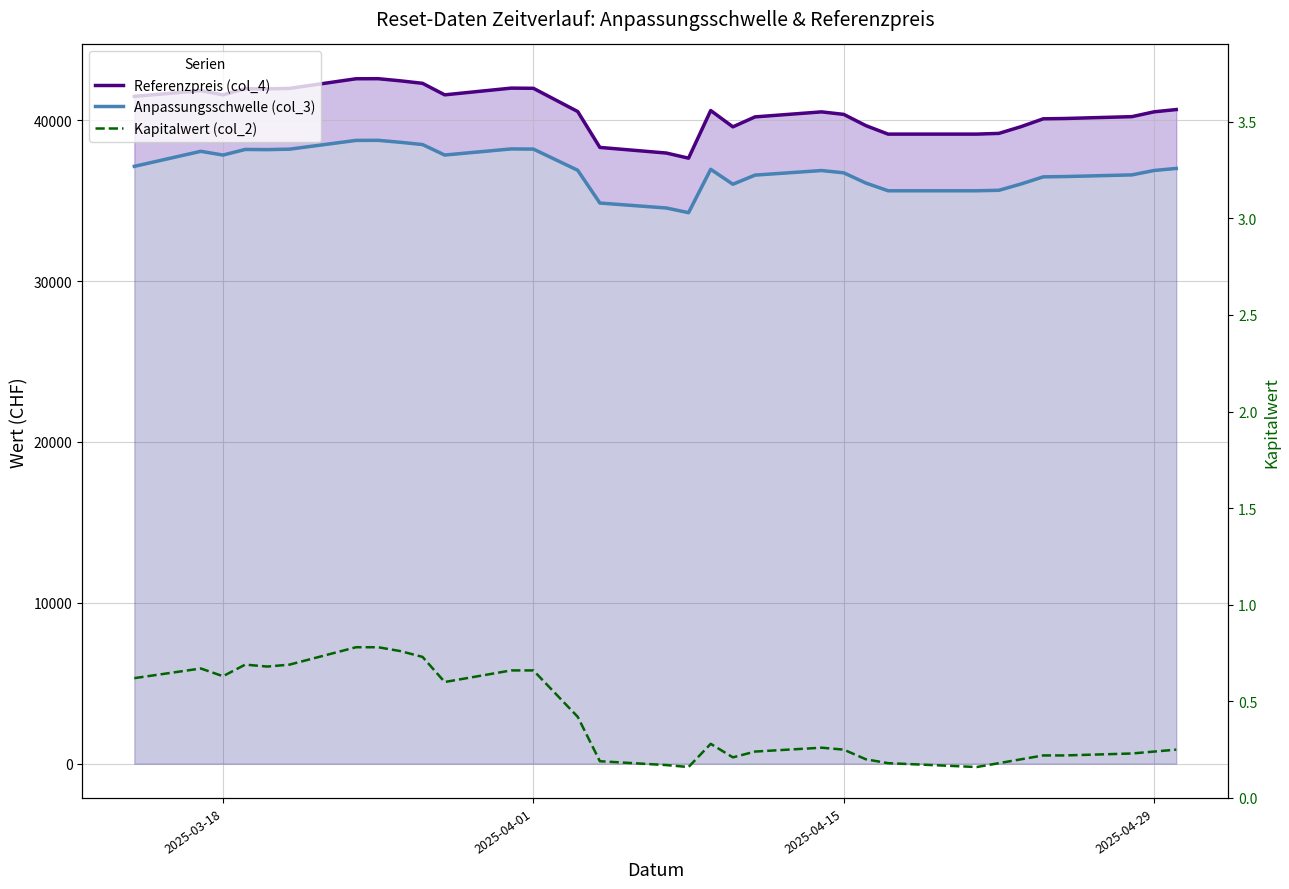

In Kapitalwert (col_2), how many points are higher than both neighbors (excluding endpoints)?

4